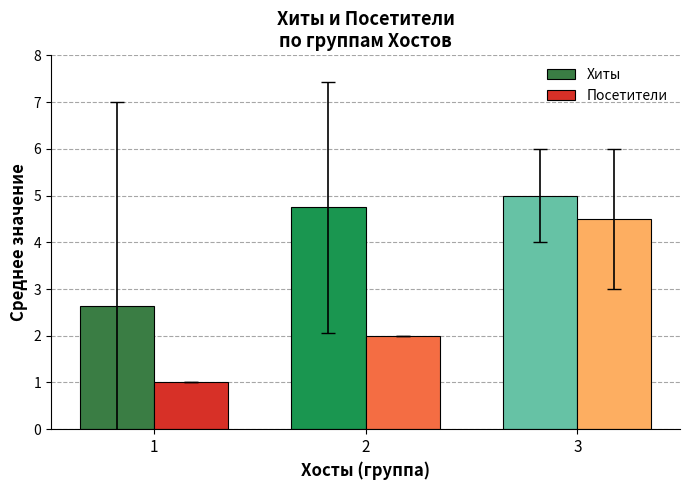

What is the value of the Хиты bar at the 1st from the left?

2.6